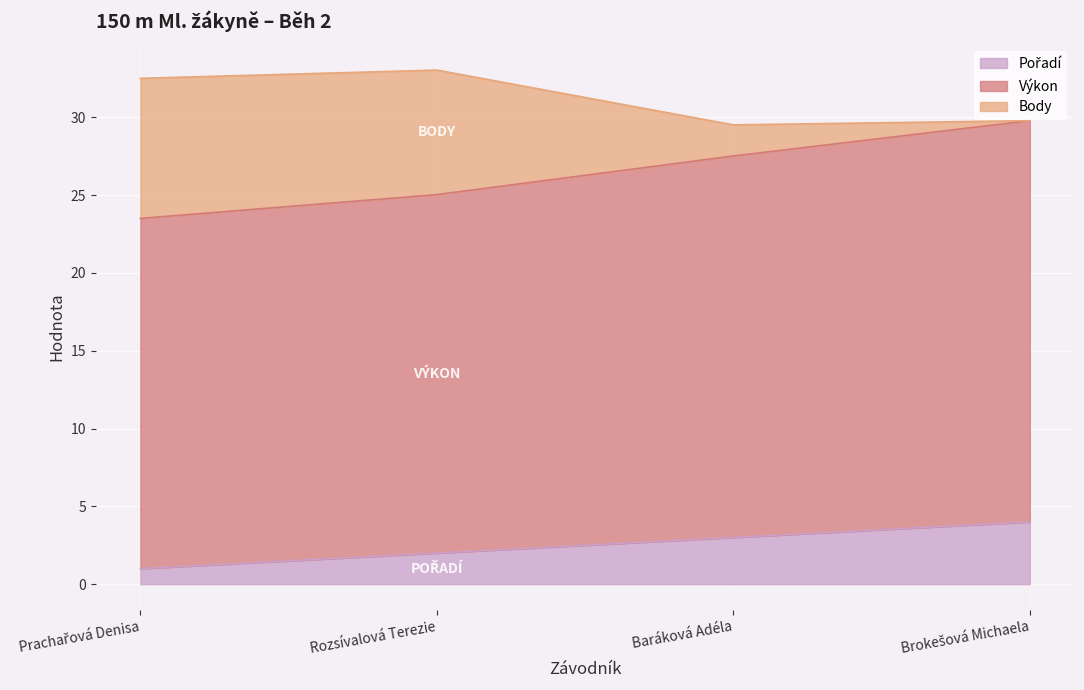

What is the total value across all series at Baráková Adéla?

29.5